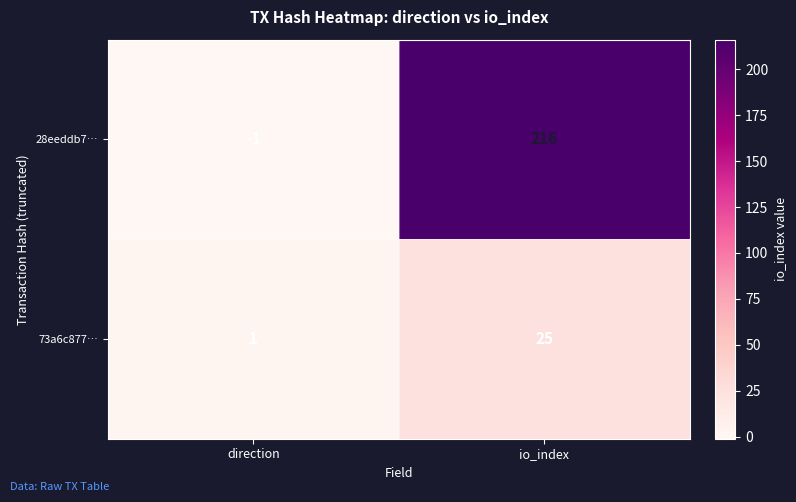

Reading right to left, list all the values displayed in this chart.

28eeddb7…: io_index=216	direction=-1
73a6c877…: io_index=25	direction=1